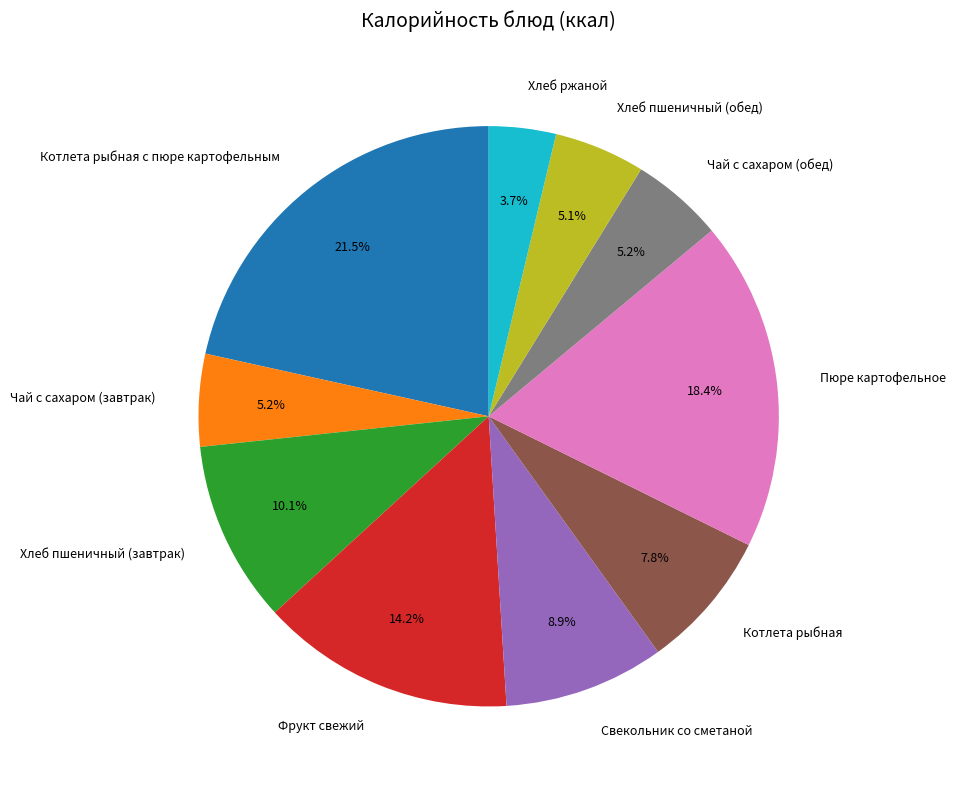

Is the sum of Чай с сахаром (обед) and Свекольник со сметаной greater than half?

No